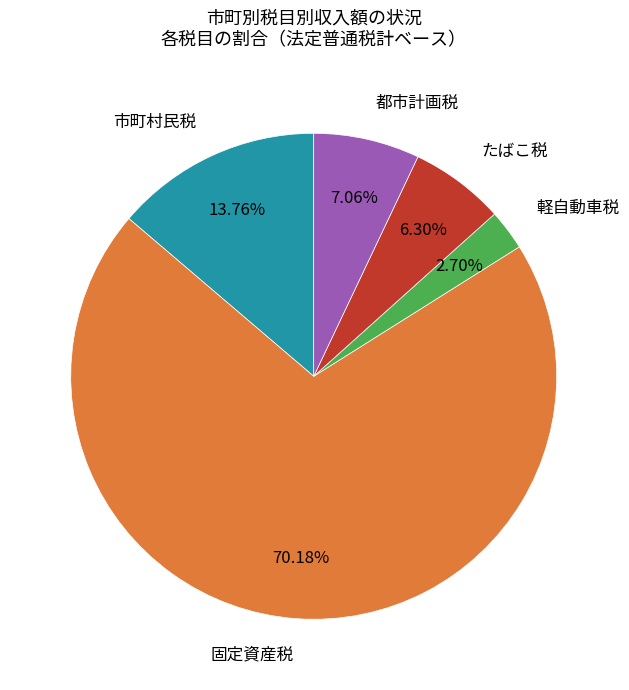

What is the largest slice in the pie chart?

固定資産税